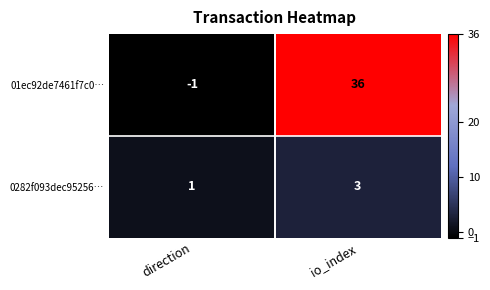

Which category has the lowest value in the 0282f093dec95256… series?

direction